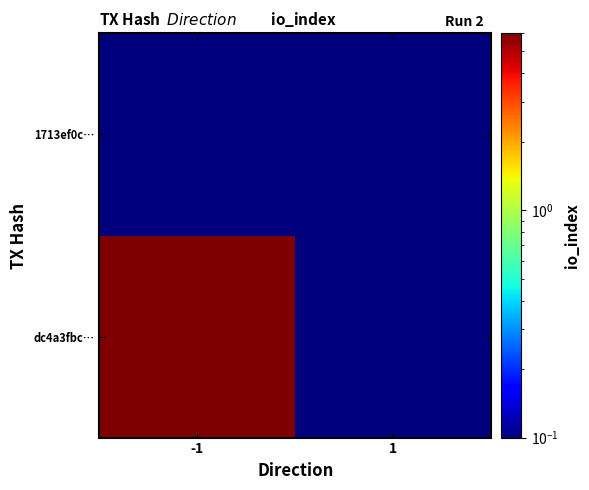

List the series in order of their overall mean, lowest first.

1713ef0c…, dc4a3fbc…